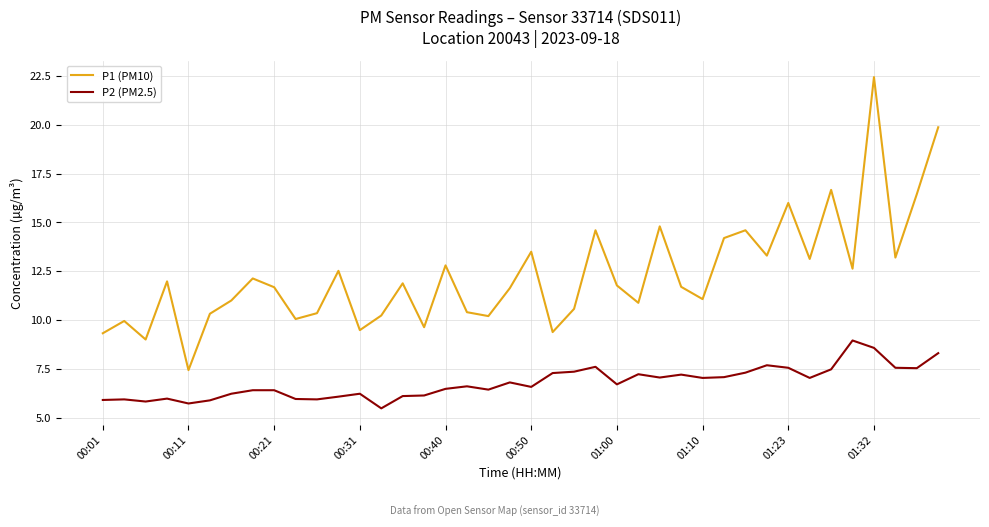

What is the difference between the maximum and minimum values in the P1 (PM10) series?

15.0